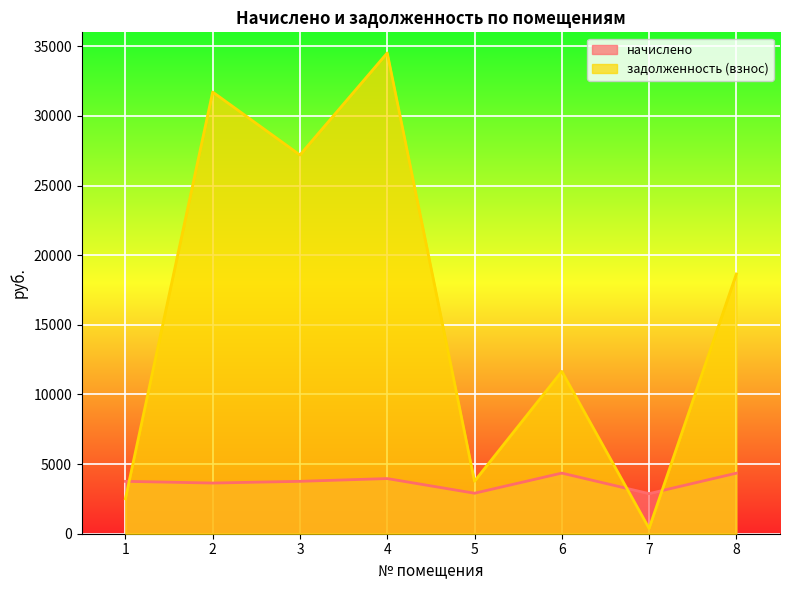

How many values in the задолженность (взнос) series are below 18651?

4